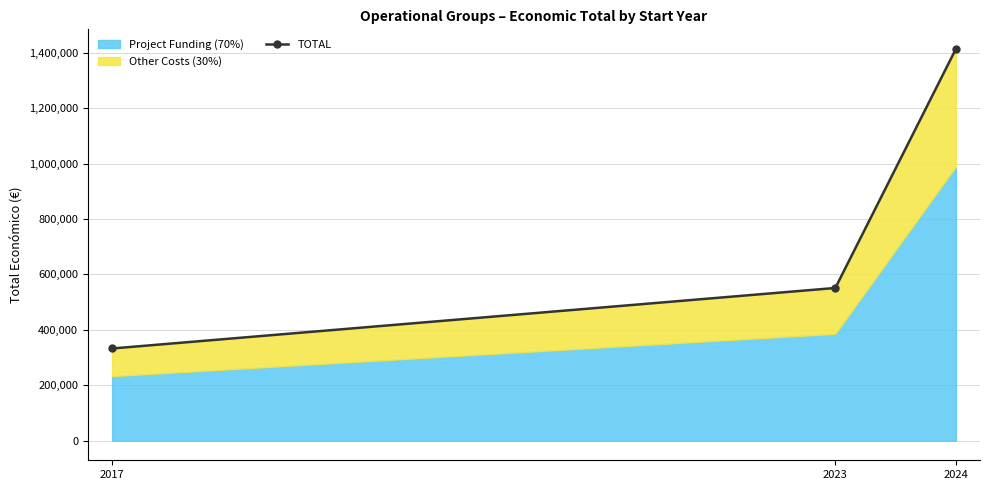

Reading left to right, extract all data points from this chart.

332614	551007	1413399